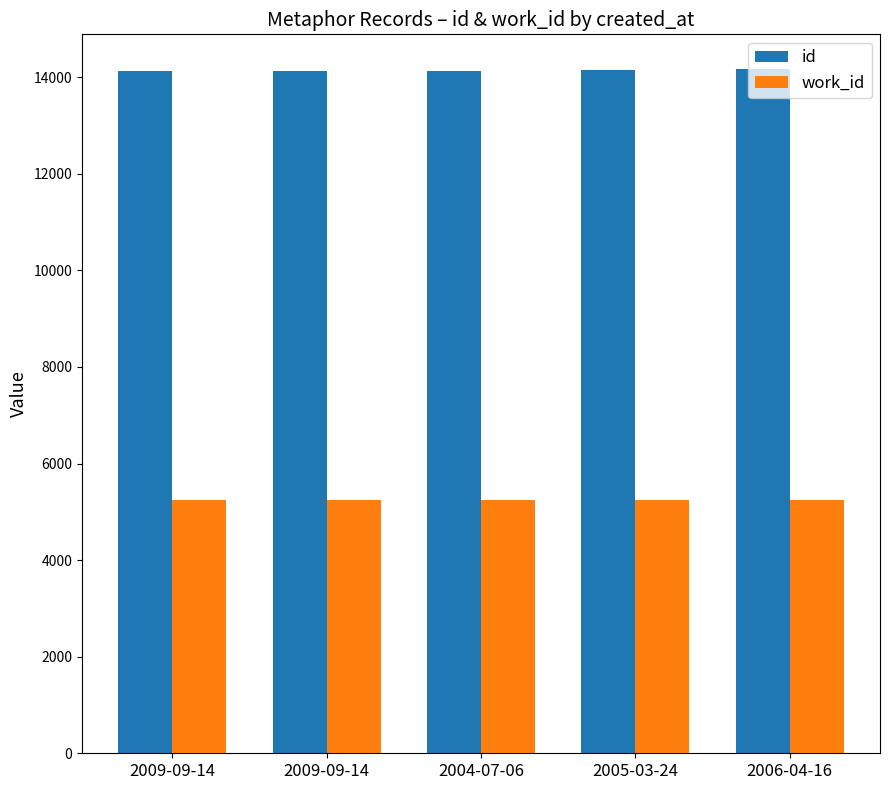

Reading left to right, list all the values displayed in this chart.

id: 14129	14130	14131	14153	14178
work_id: 5244	5244	5244	5244	5244